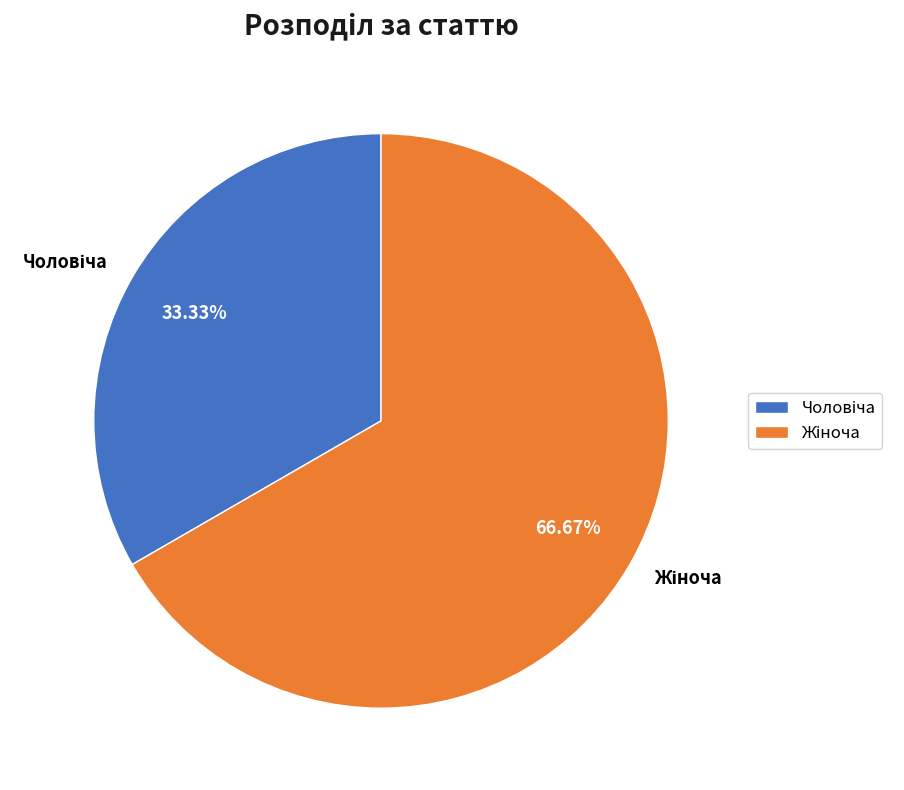

Is there a majority slice in this chart?

Yes